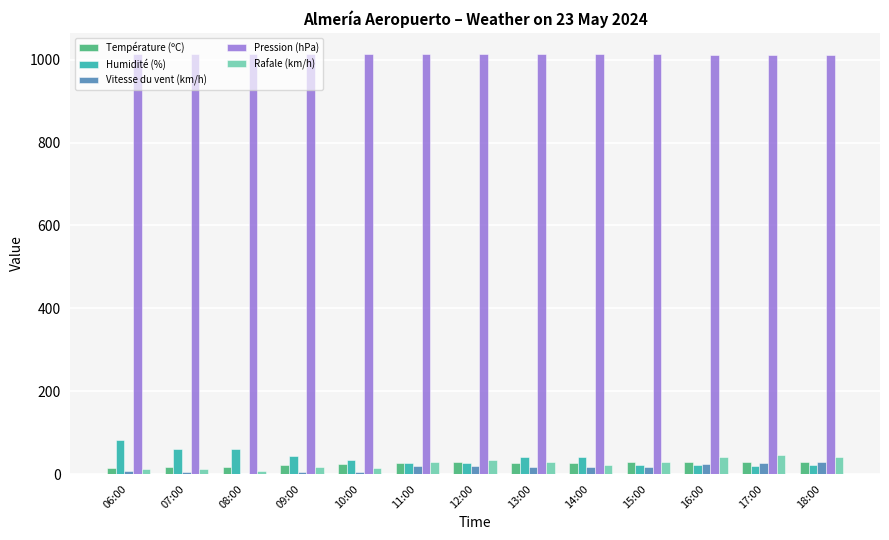

Where does the Vitesse du vent (km/h) series first go above 16?

11:00